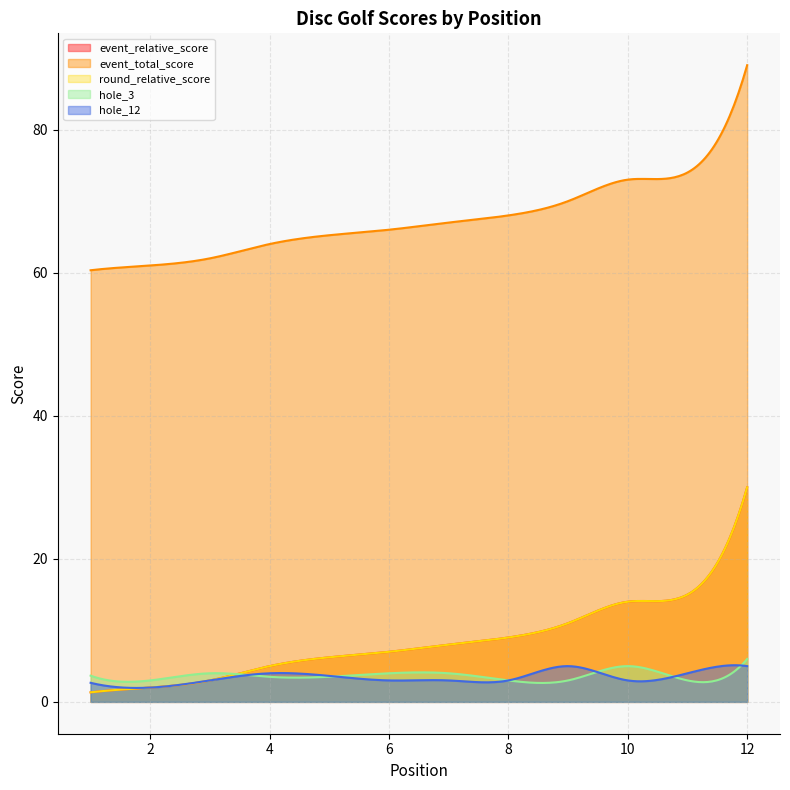

True or false: hole_3 has a value of 2 at 4.

False